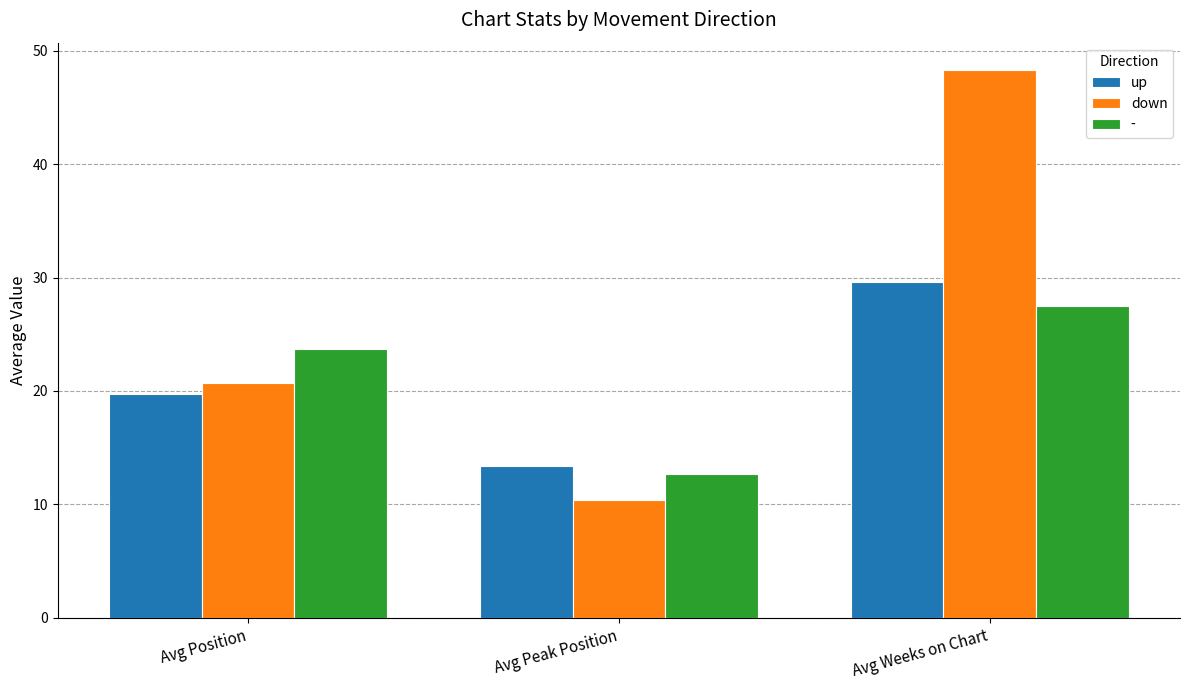

Which series has the widest spread of values?

down